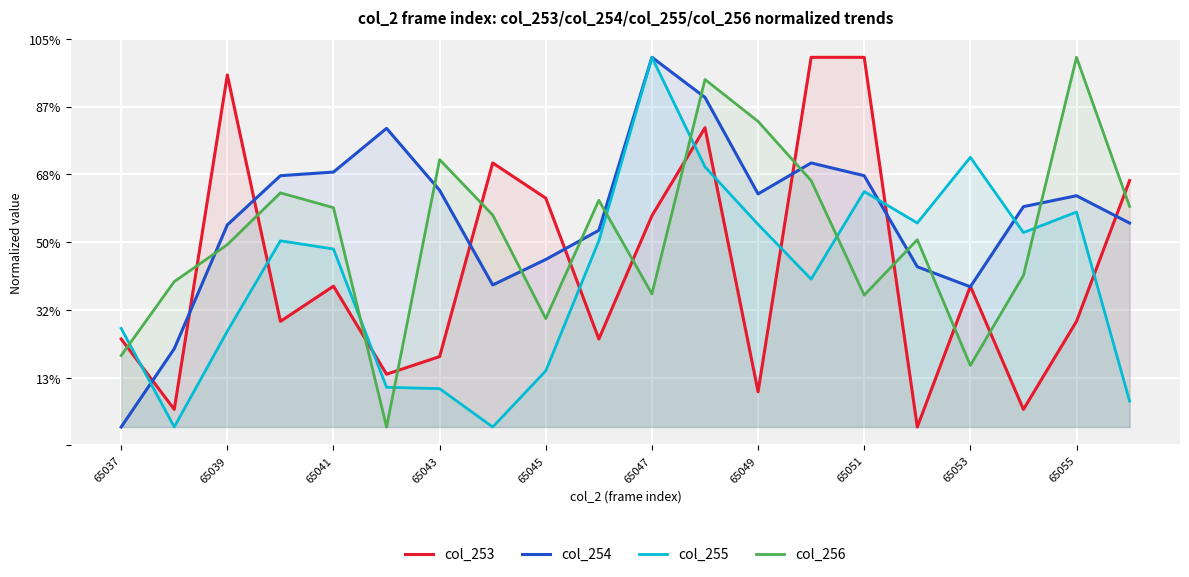

In col_254, how many points are lower than both neighbors (excluding endpoints)?

3